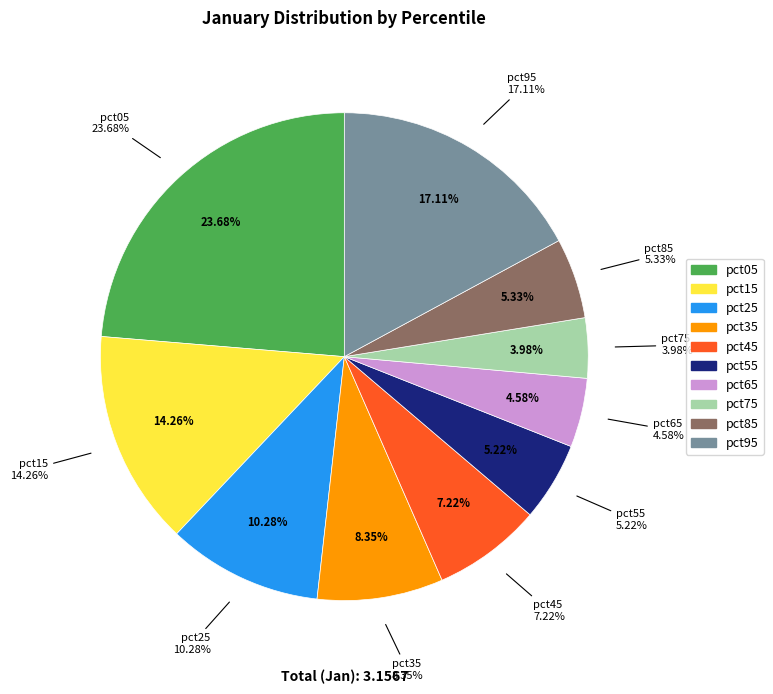

Combined, do pct05 and pct55 account for over 50%?

No